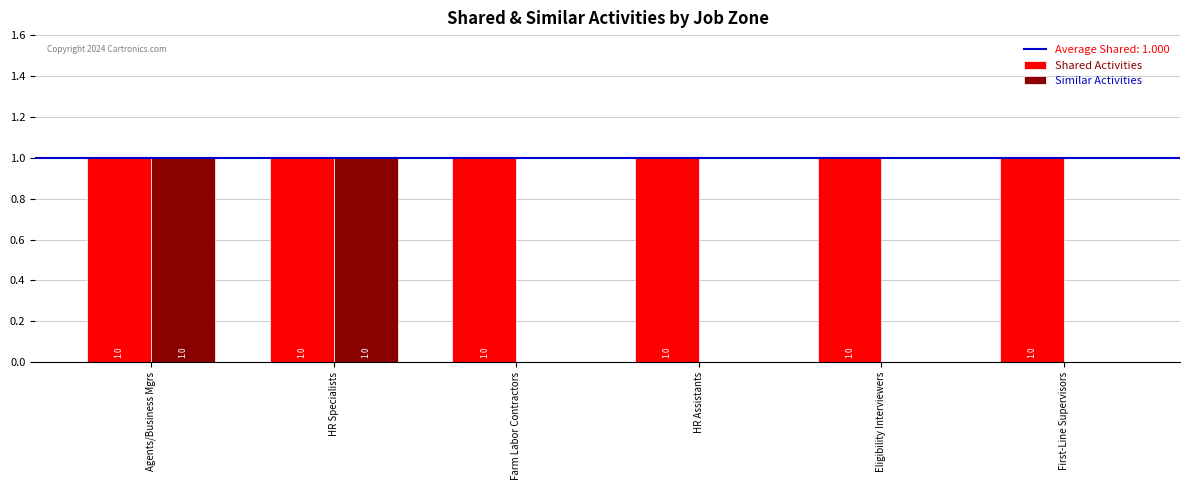

Which series has the largest total across all categories?

Shared Activities